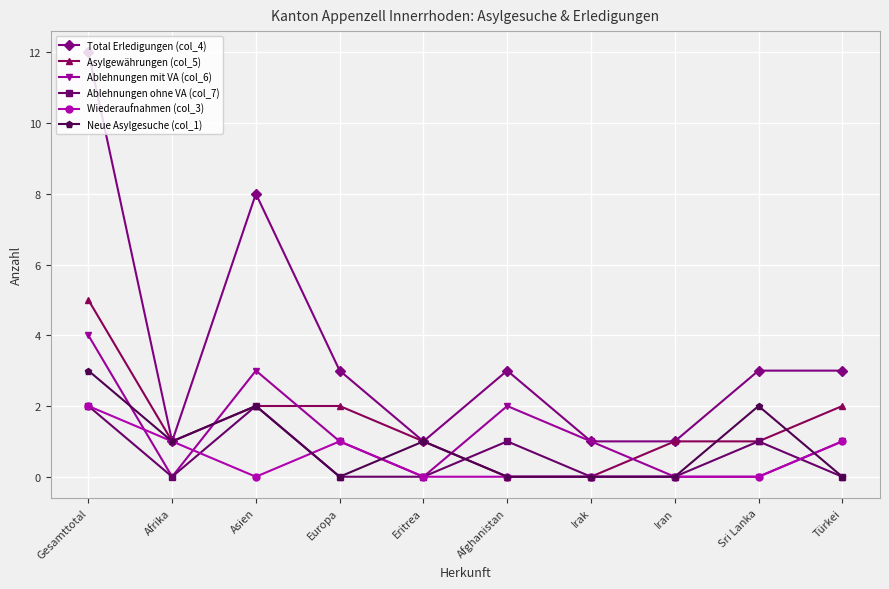

At which category is the sum across all series the highest?

Gesamttotal